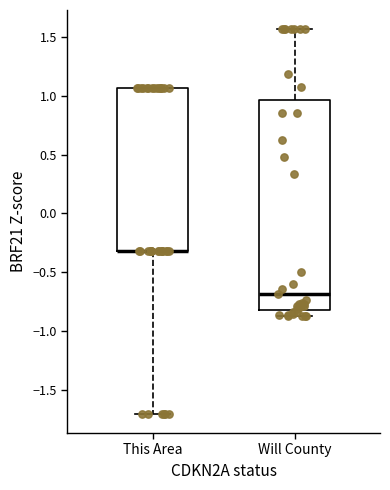

Reading left to right, read every box against the y-axis: the position of its median line, the range the box covers, and the ends of its whiskers. The values are not printed on the chart, so give them approximately, as read against the axis.

This Area: median -0.30 (drawn on the box's lower edge), box -0.30 to 1.05, whiskers -1.70 to 1.05
Will County: median -0.70, box -0.80 to 0.95, whiskers -0.90 to 1.55